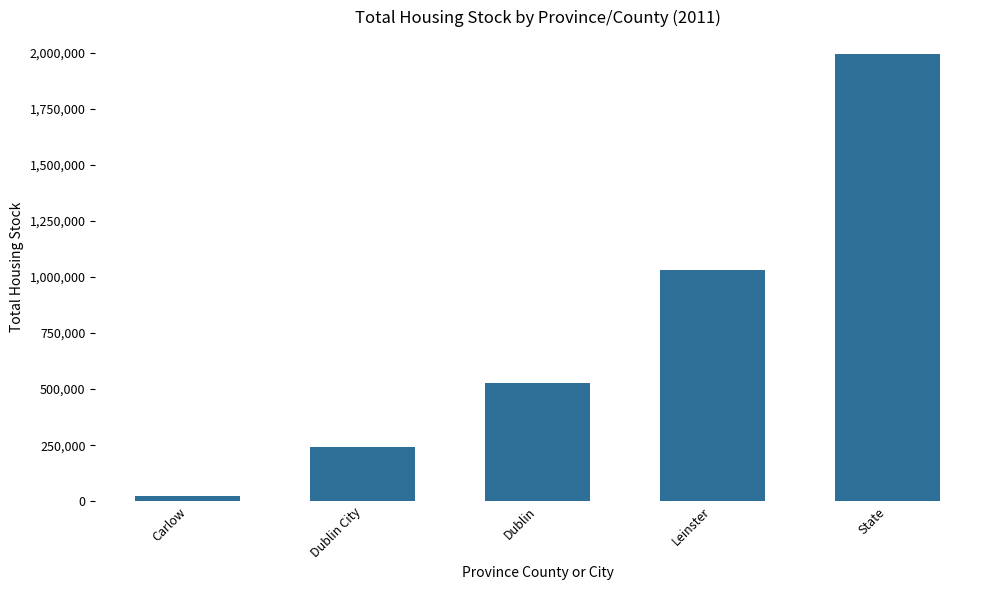

How many bars are there in total?

5